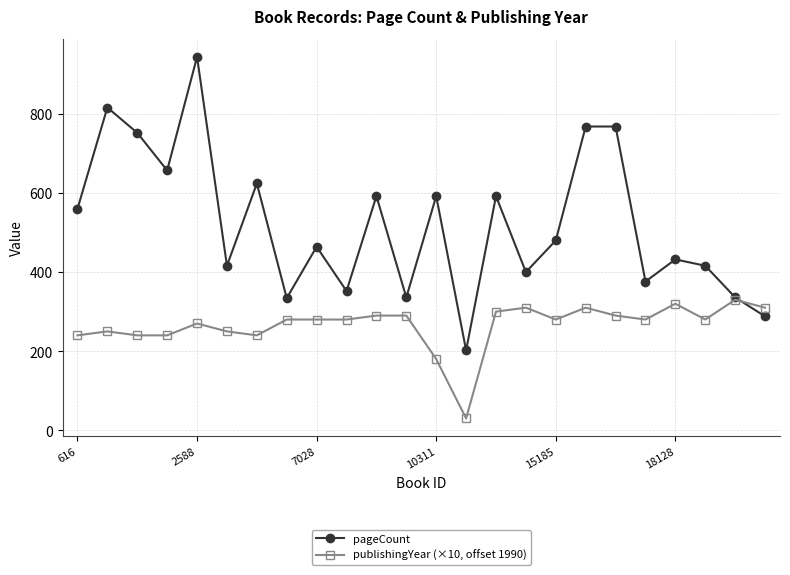

What is the maximum value for pageCount?

944